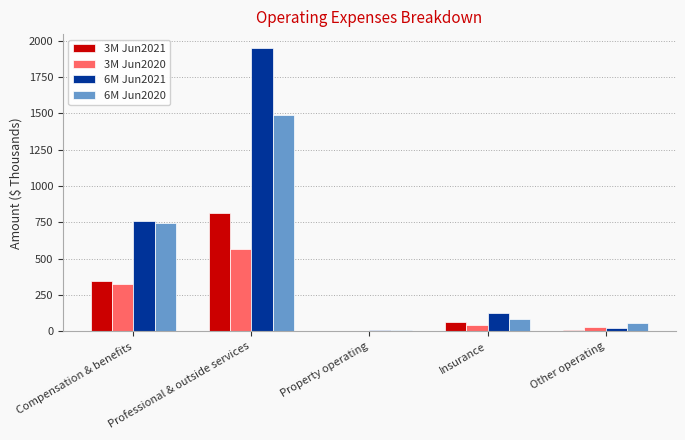

Read the 6M Jun2020 value at Insurance, to the nearest 10.

90